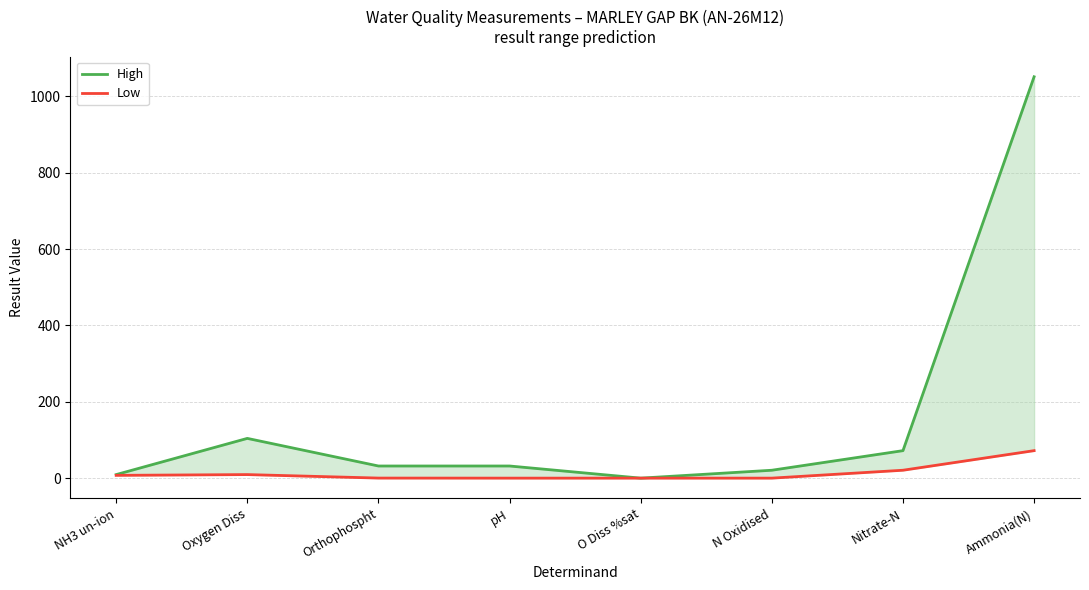

Which category has the lowest value across all series?

O Diss %sat